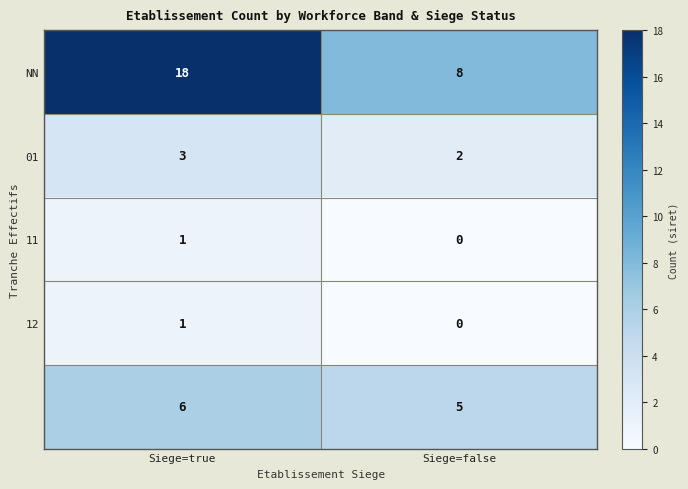

Which category has the highest value across all series?

Siege=true